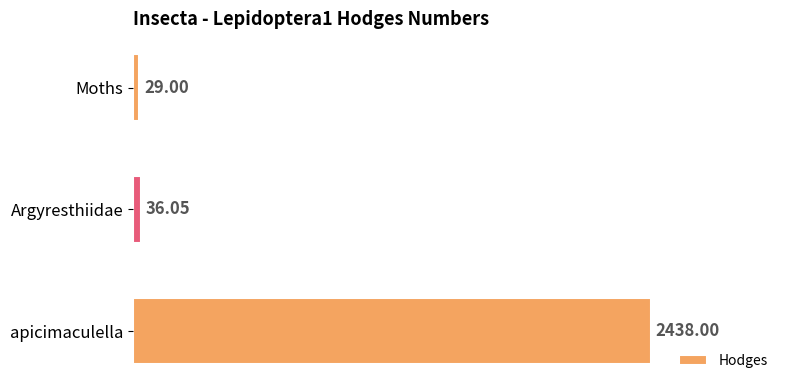

What is the label of the 2nd bar from the top?

Argyresthiidae